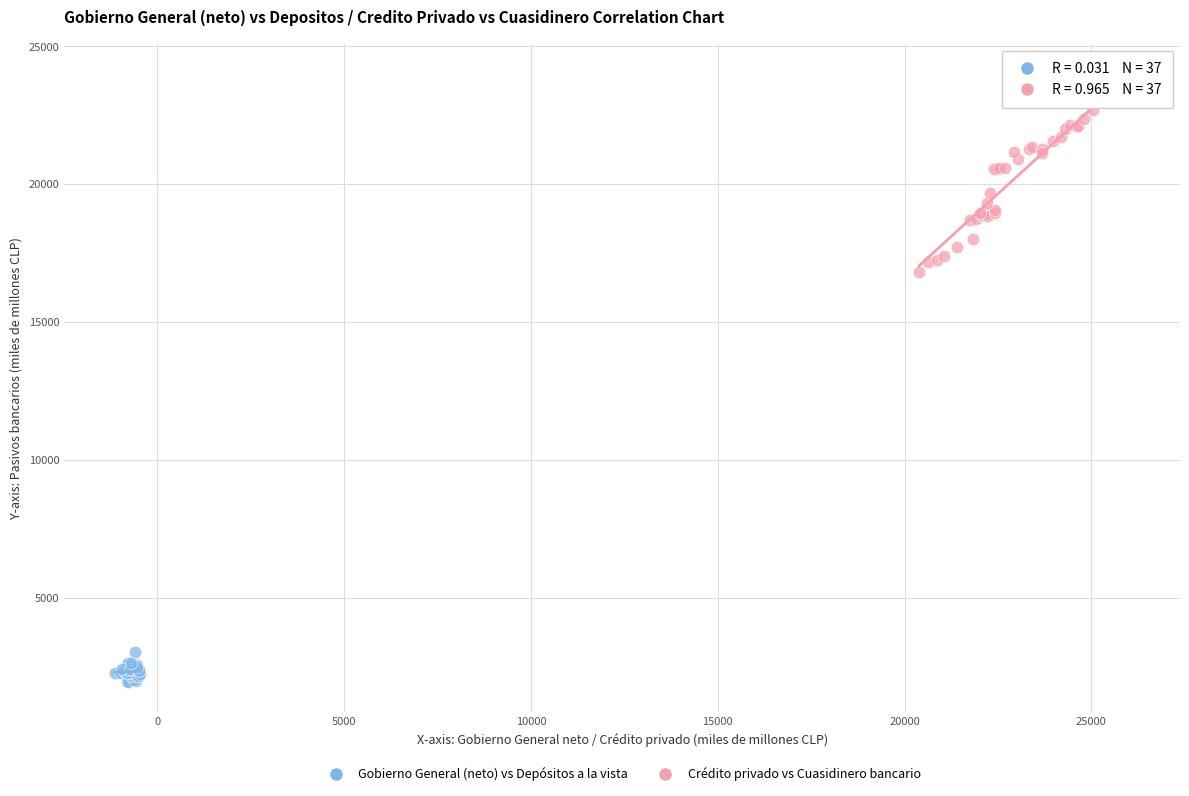

Which series contains the highest Y value?

Crédito privado vs Cuasidinero bancario